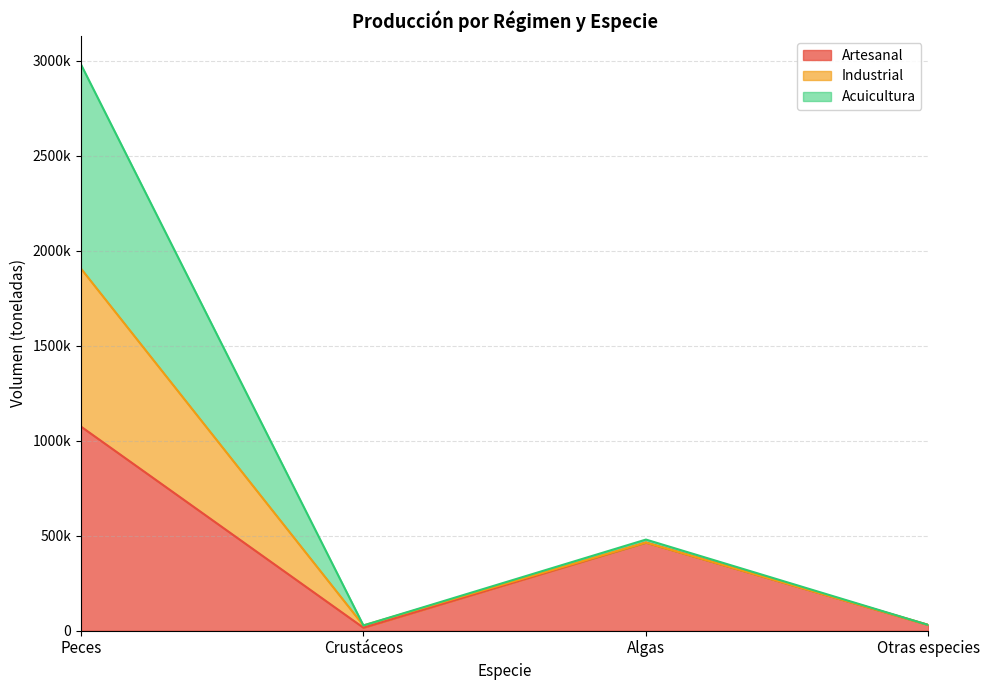

Is it true that Artesanal equals 186690 at Algas?

False